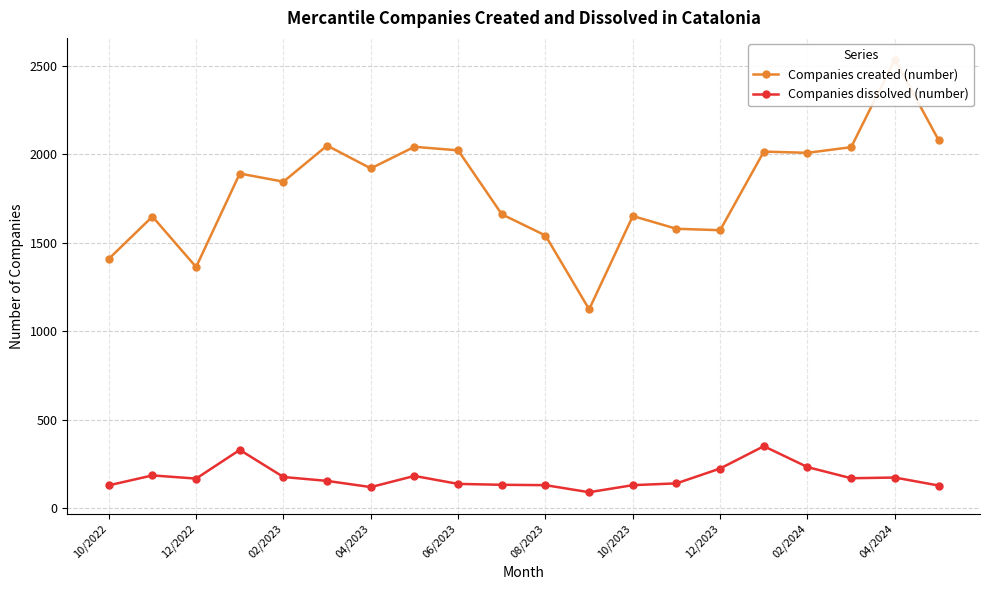

Is it true that Companies dissolved (number) equals 216 at 04/2023?

False